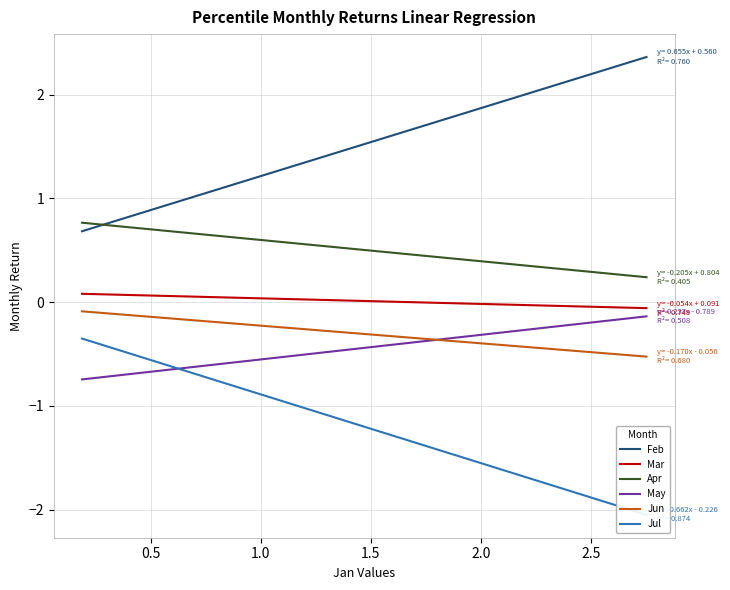

At how many categories does at least one series exceed 0?

10